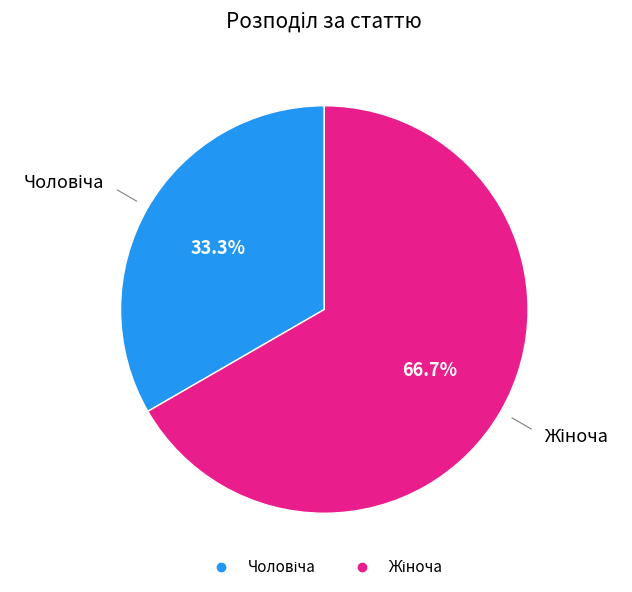

To the nearest percent, what portion does Жіноча represent?

67%